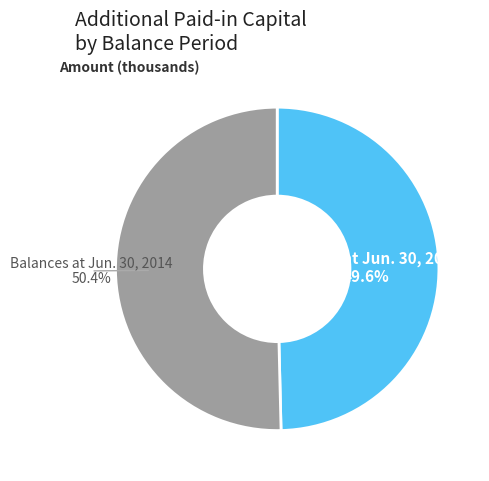

How many slices are in this pie chart?

2